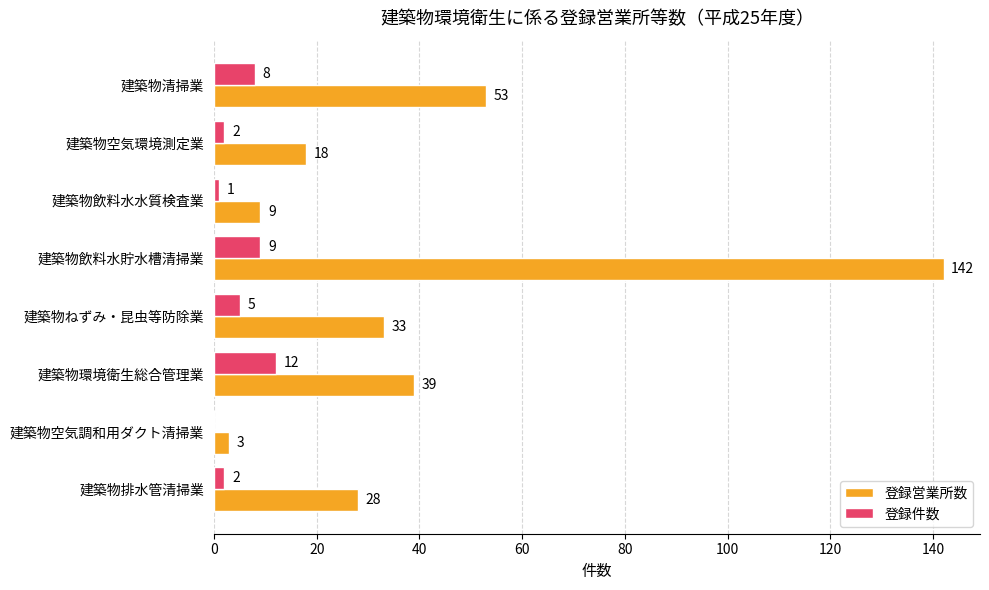

At which category is the sum across all series the highest?

建築物飲料水貯水槽清掃業